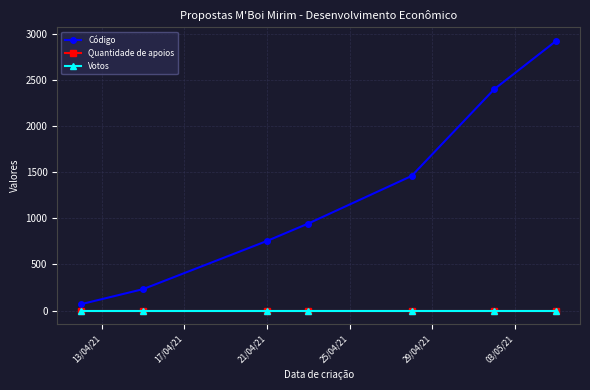

True or false: Código has more than 0 interior local peaks.

False